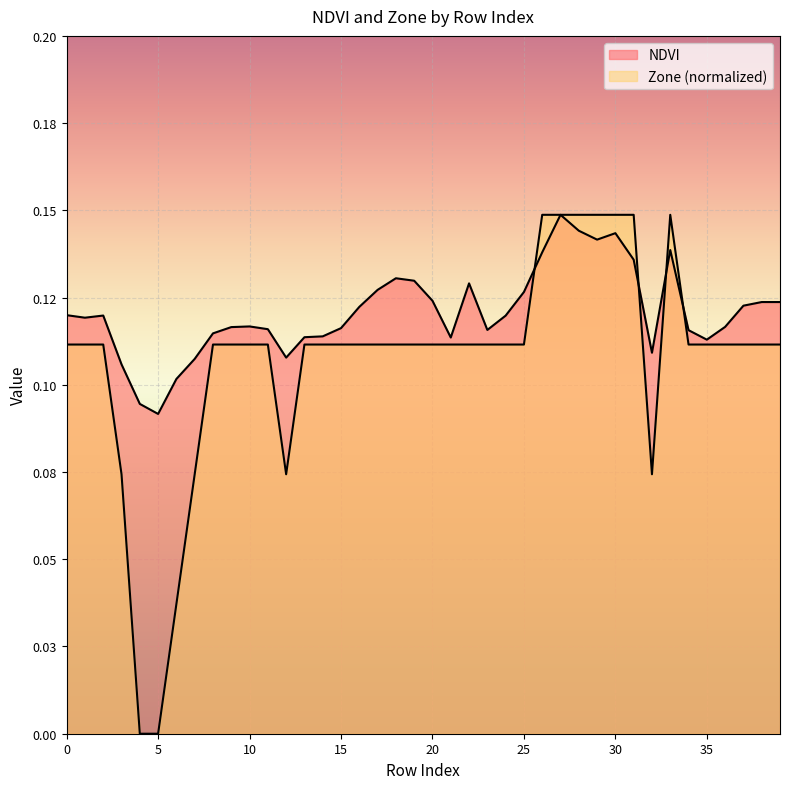

Where is the first local minimum for Zone?

12